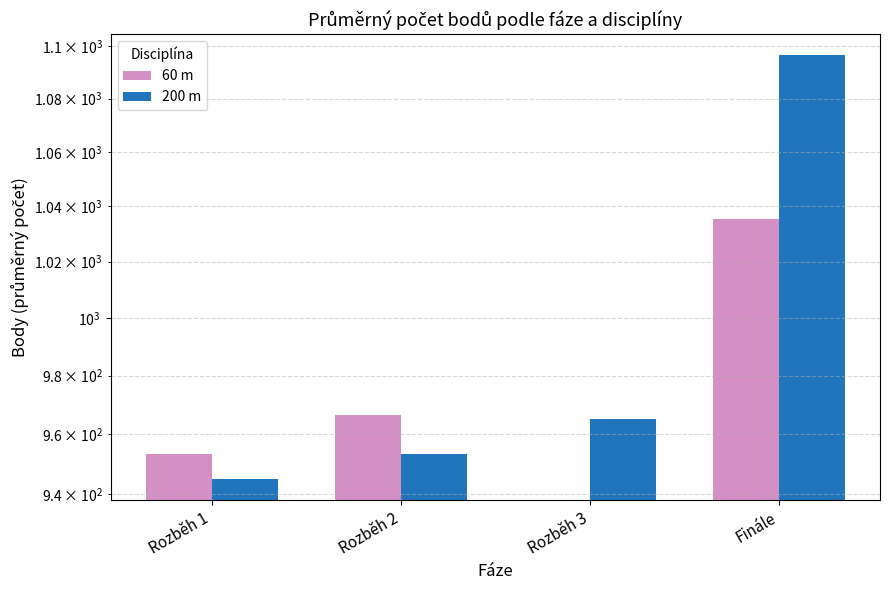

Which category has the highest value in the 200 m series?

Finále